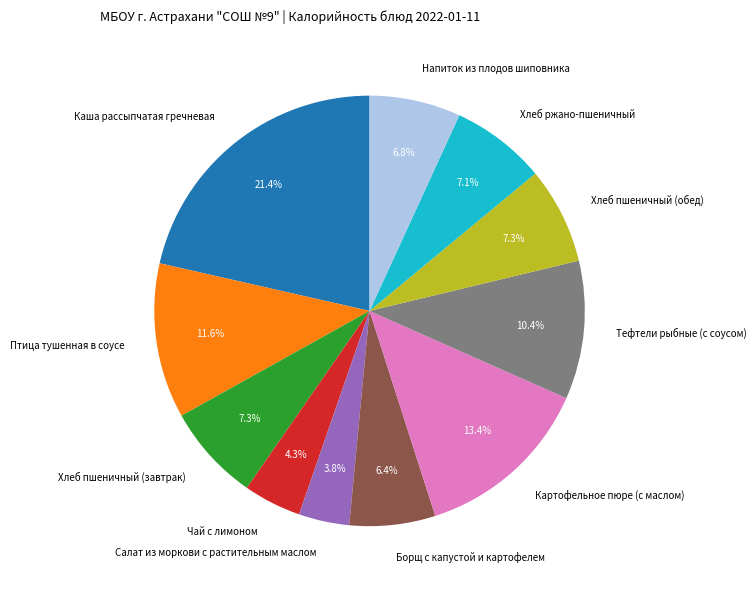

How many segments does this pie chart have?

11